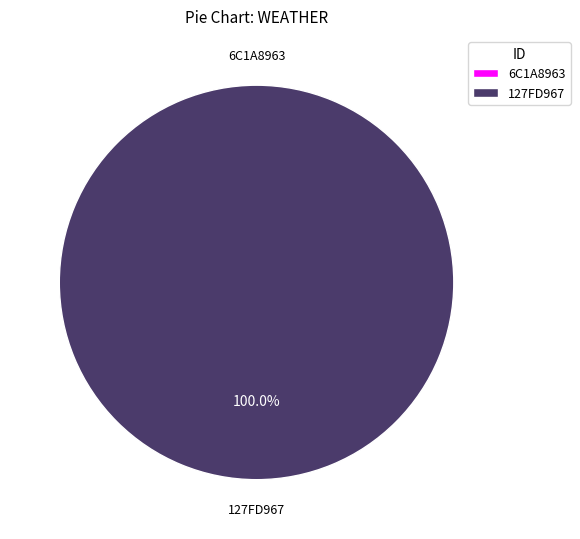

Rank the categories by value from highest to lowest.

127FD967 (WEATHER=1), 6C1A8963 (WEATHER=0)